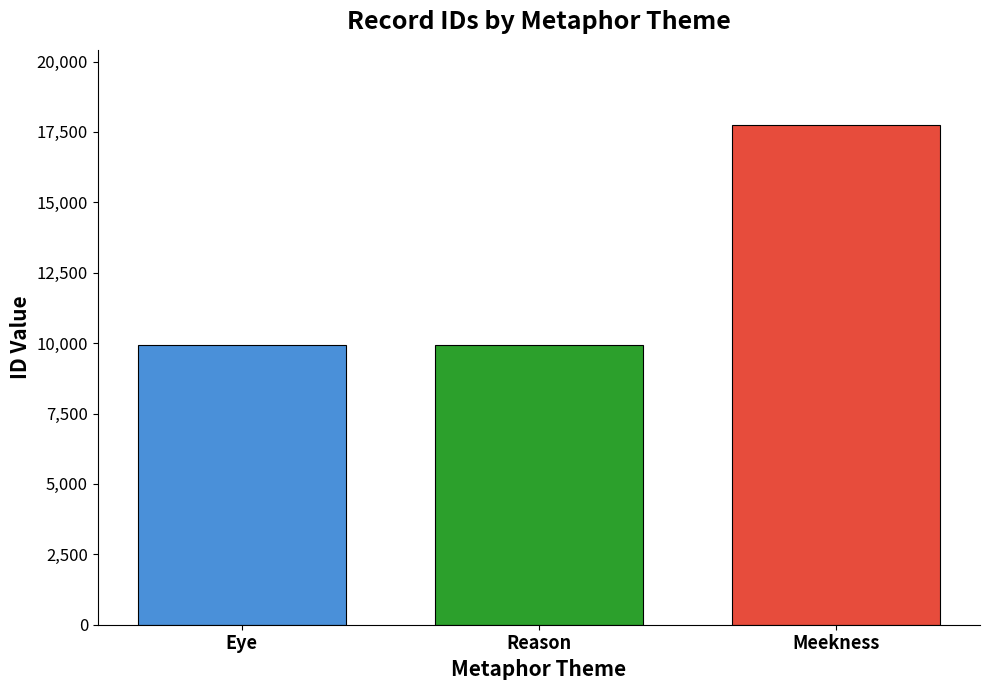

Where is the data nearest to the value 13839?

Reason